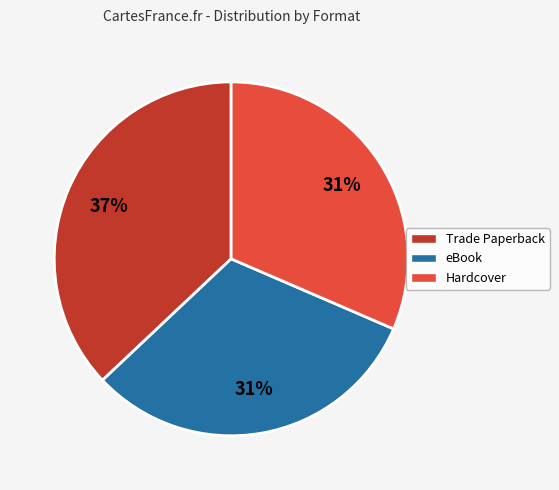

Which category has the biggest portion of the pie?

Trade Paperback